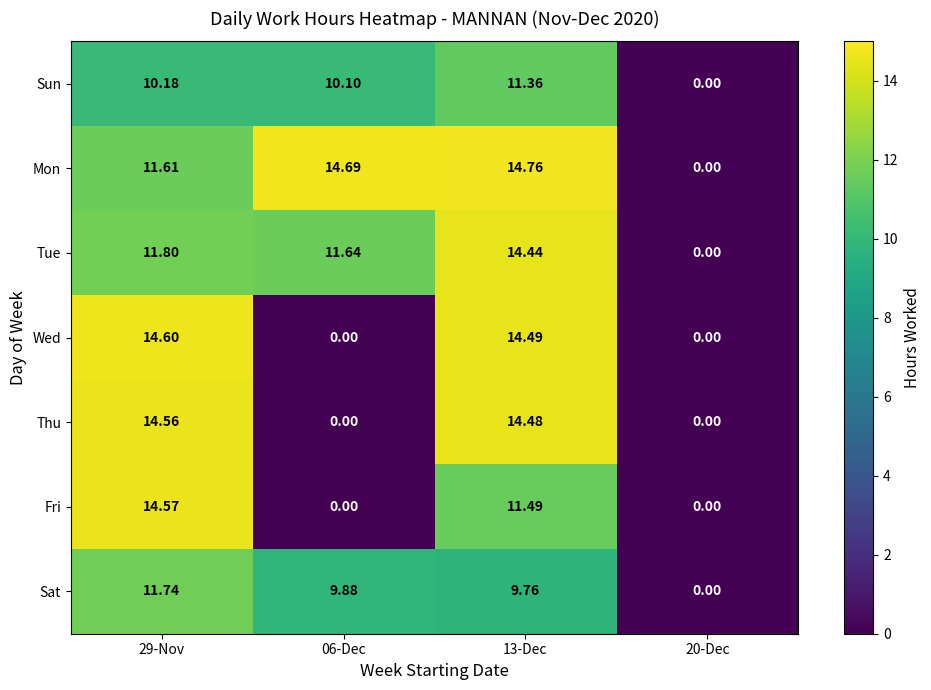

What is the total value across all series at 29-Nov?

89.1